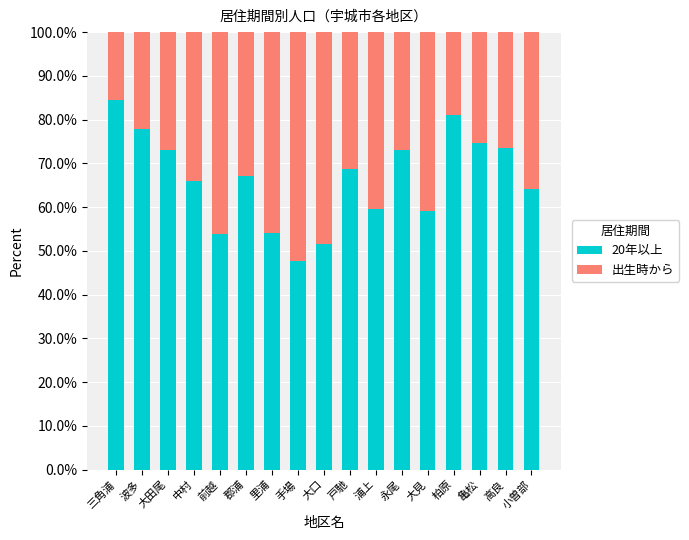

Count the number of categories in the chart.

17